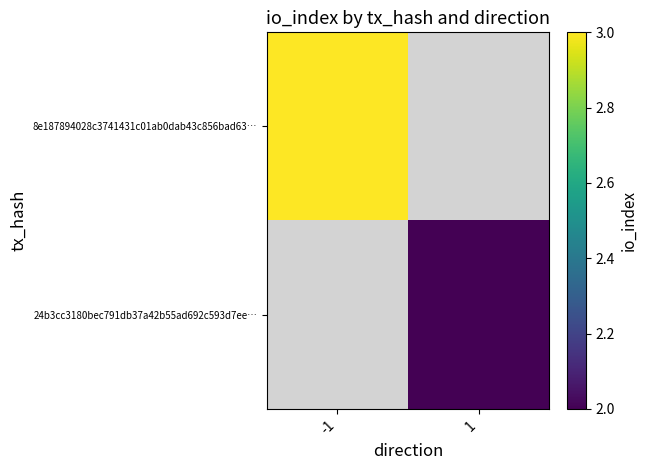

Between 1 and -1, which is larger?

-1